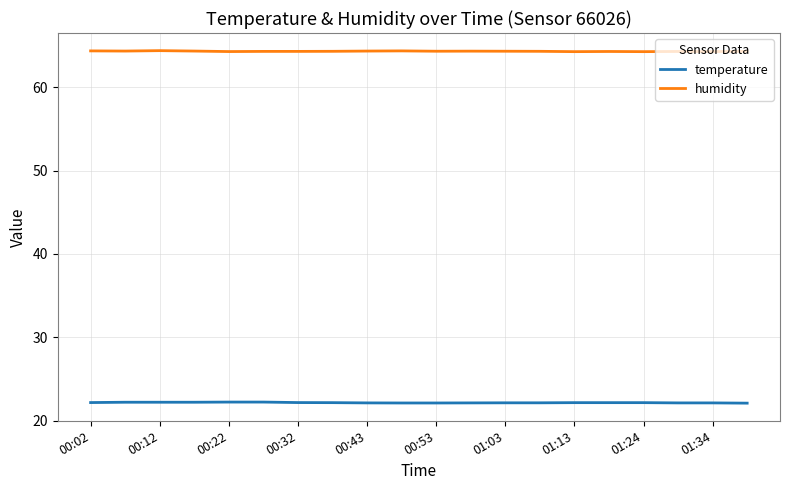

True or false: temperature and humidity intersect in this chart.

False